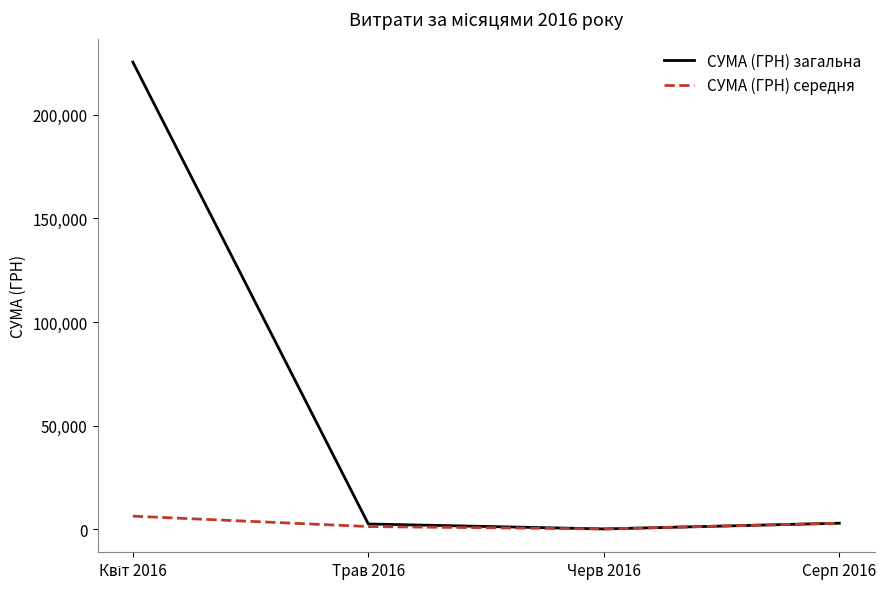

At how many categories does at least one series exceed 94899?

1